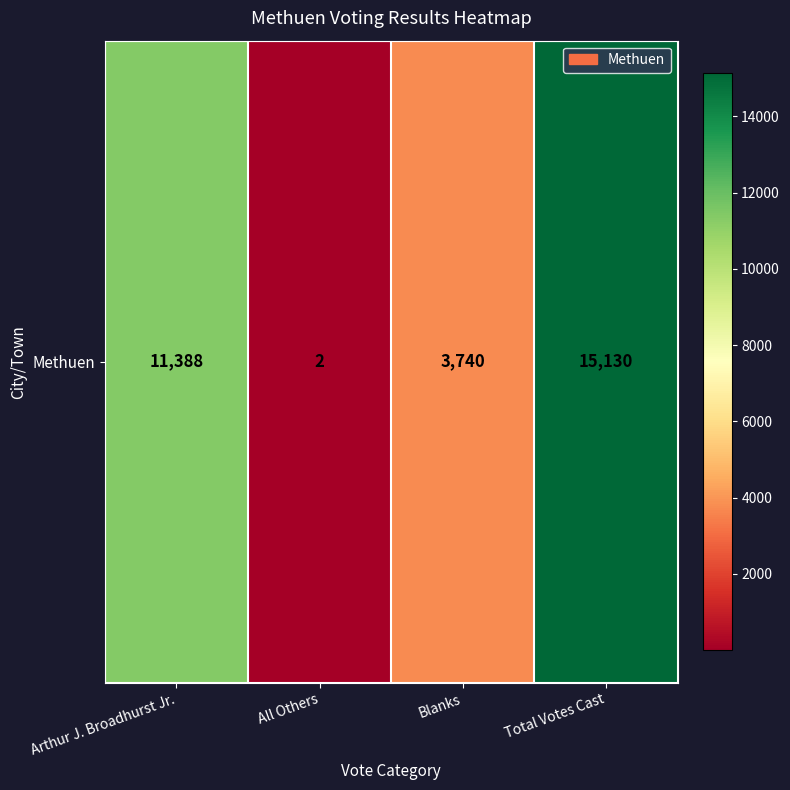

Rank the categories by value from highest to lowest.

Total Votes Cast, Arthur J. Broadhurst Jr., Blanks, All Others